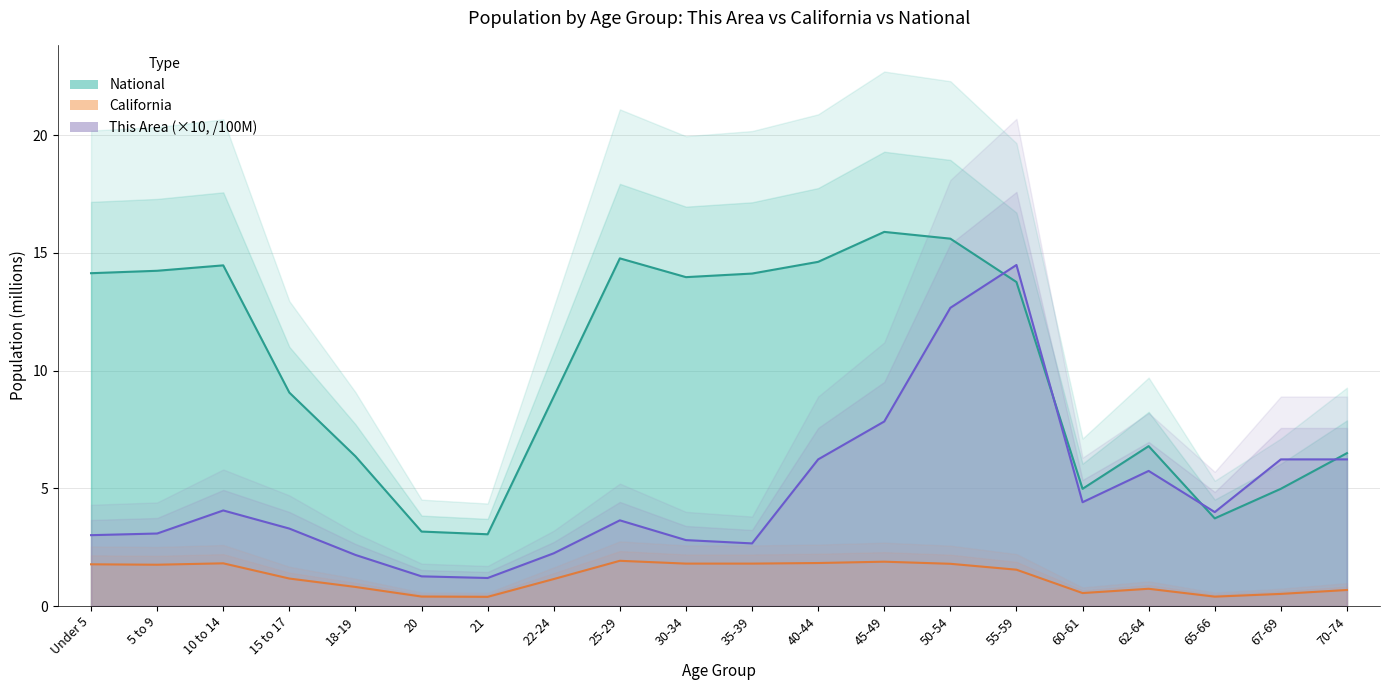

At how many categories does at least one series exceed 7?

12